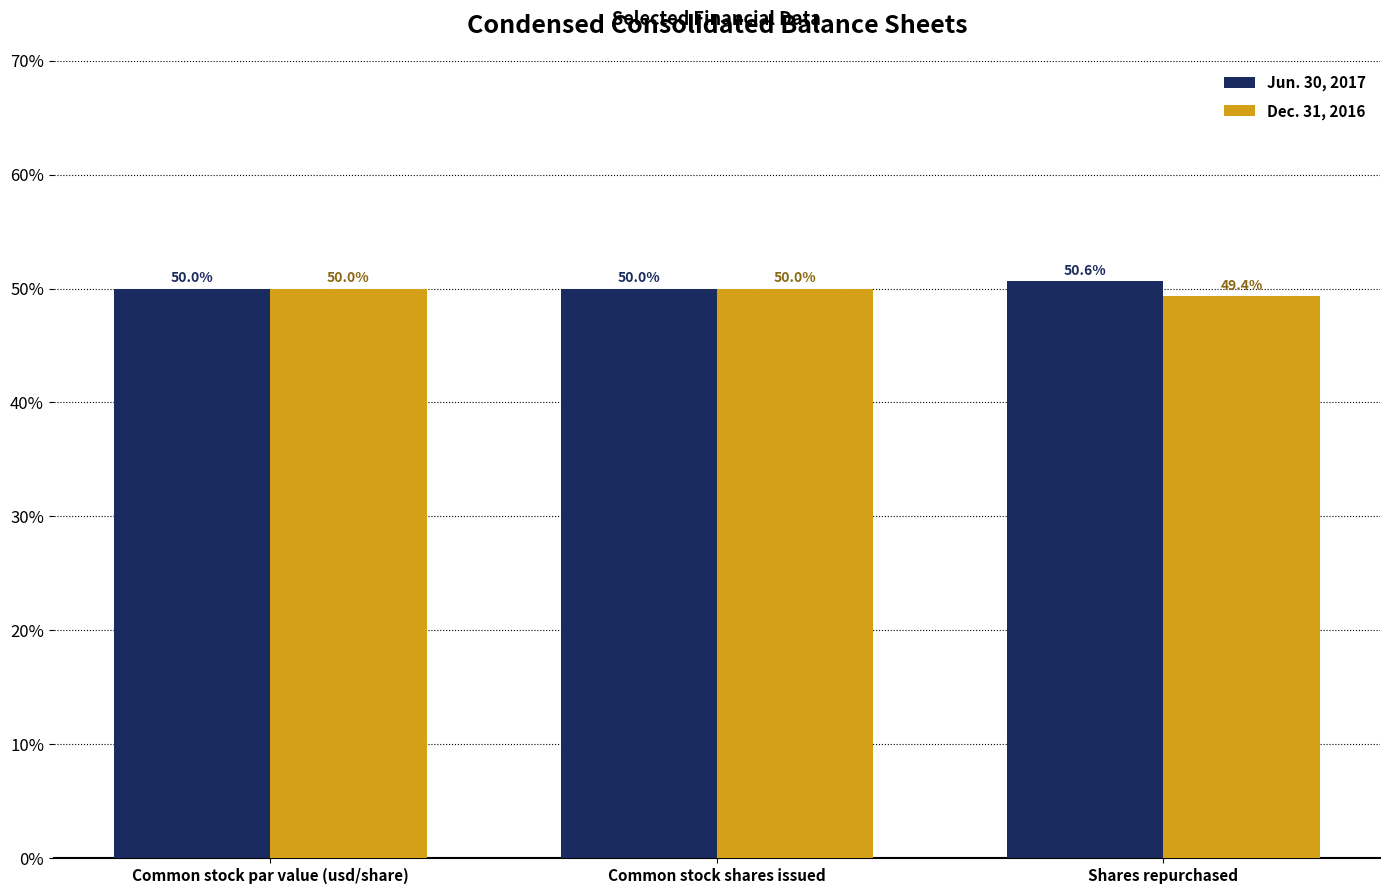

The value of Jun. 30, 2017 at Common stock shares issued is 50.0. True or false?

True